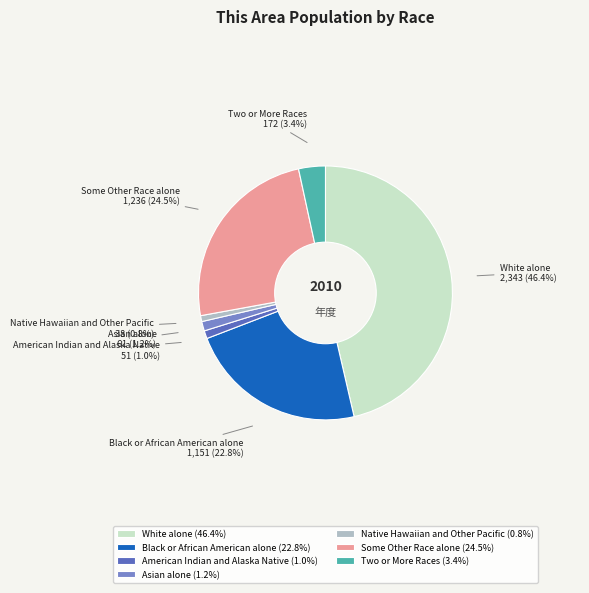

Is the sum of Asian alone and Black or African American alone greater than half?

No